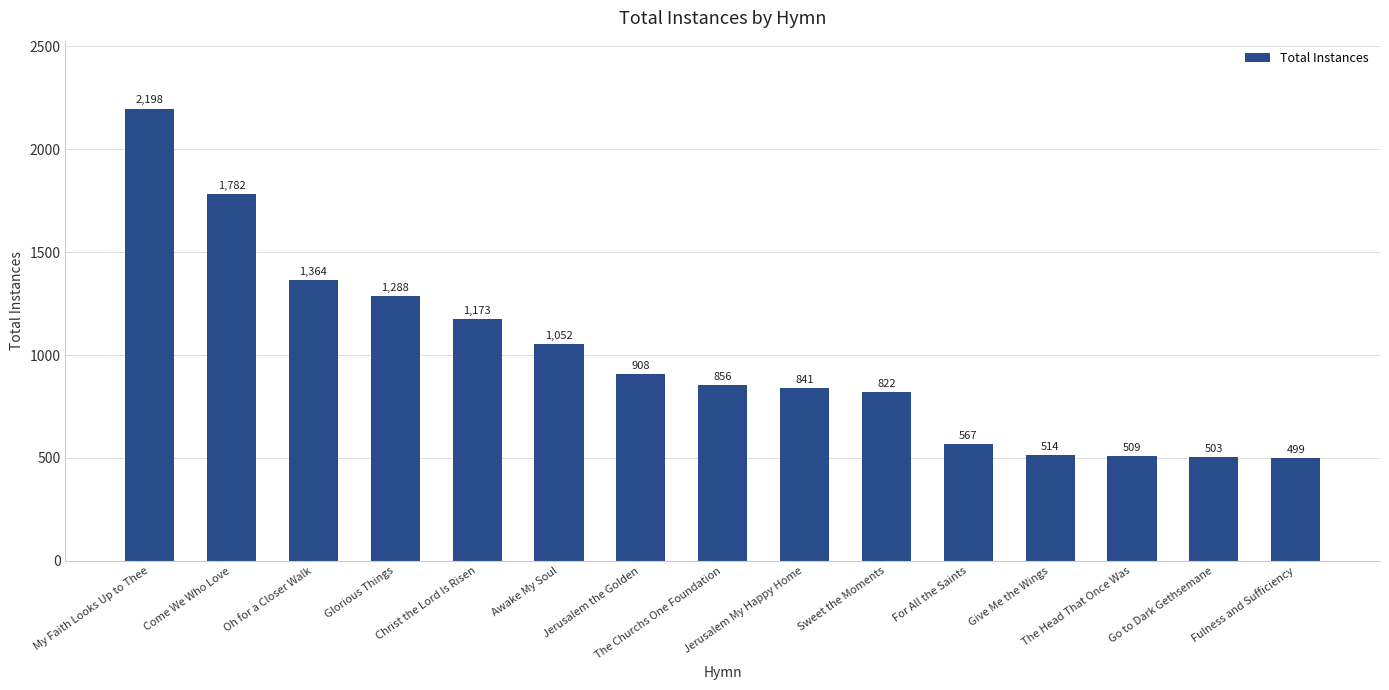

What is the change in value from Christ the Lord Is Risen to For All the Saints?

-606